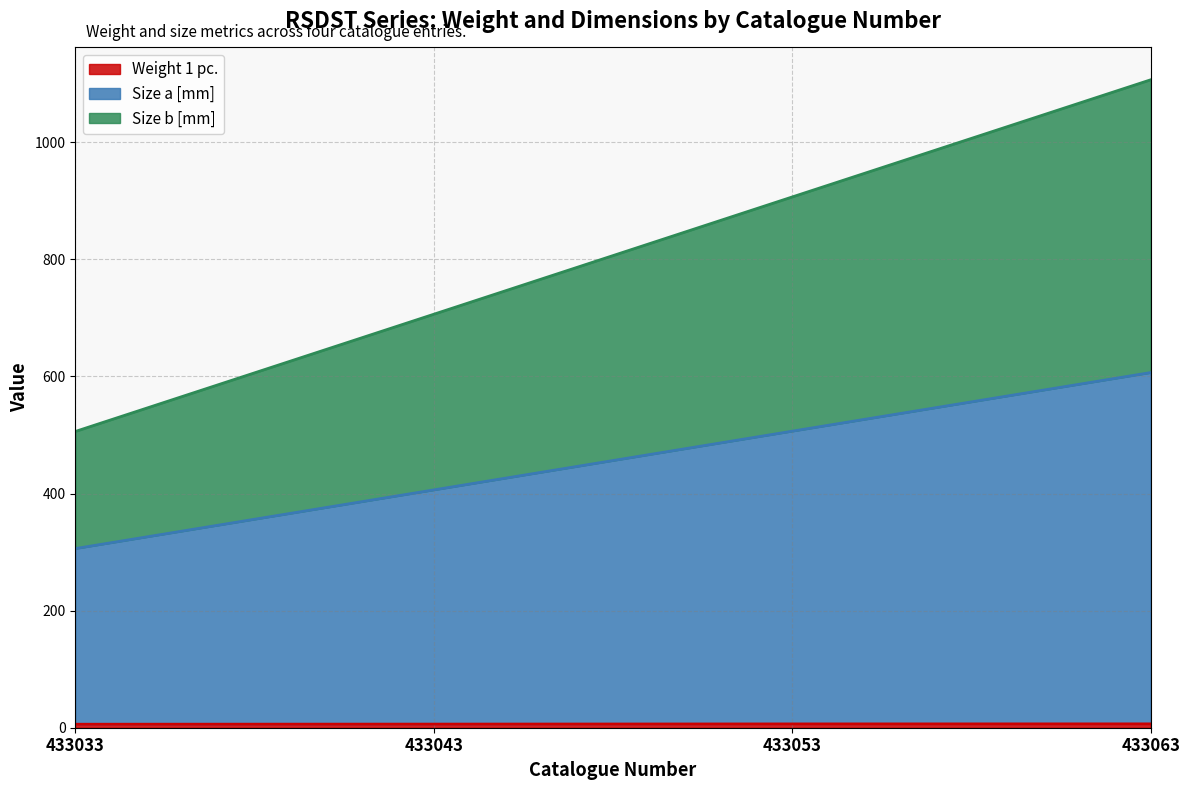

List the series in order of their overall mean, highest first.

Size a [mm], Size b [mm], Weight 1 pc.